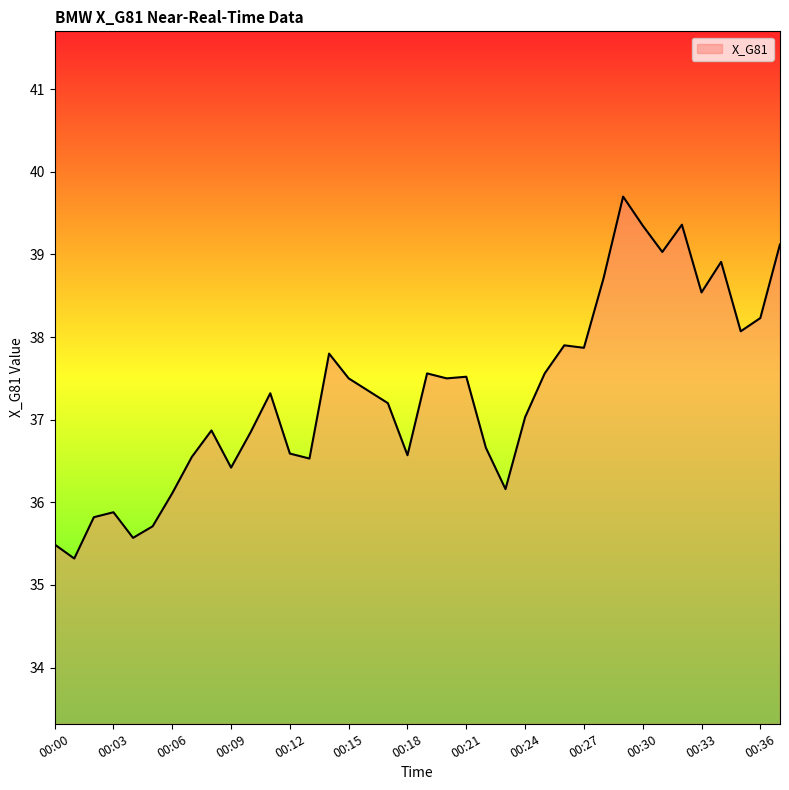

What is the difference between the maximum and minimum values?

4.4